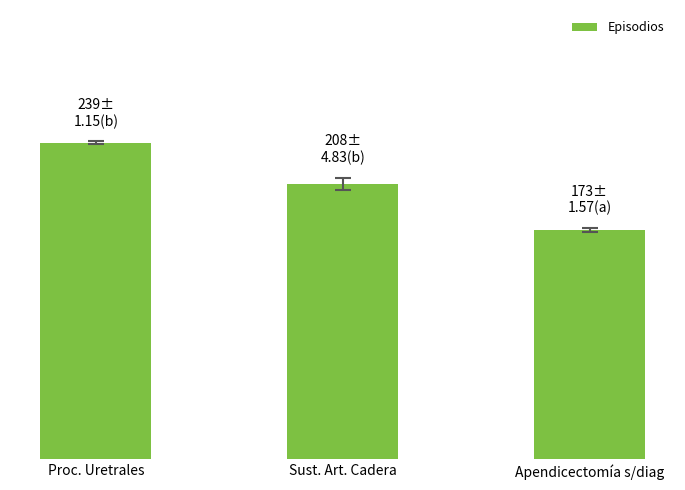

Rank the categories by value from lowest to highest.

Apendicectomía s/diag, Sust. Art. Cadera, Proc. Uretrales